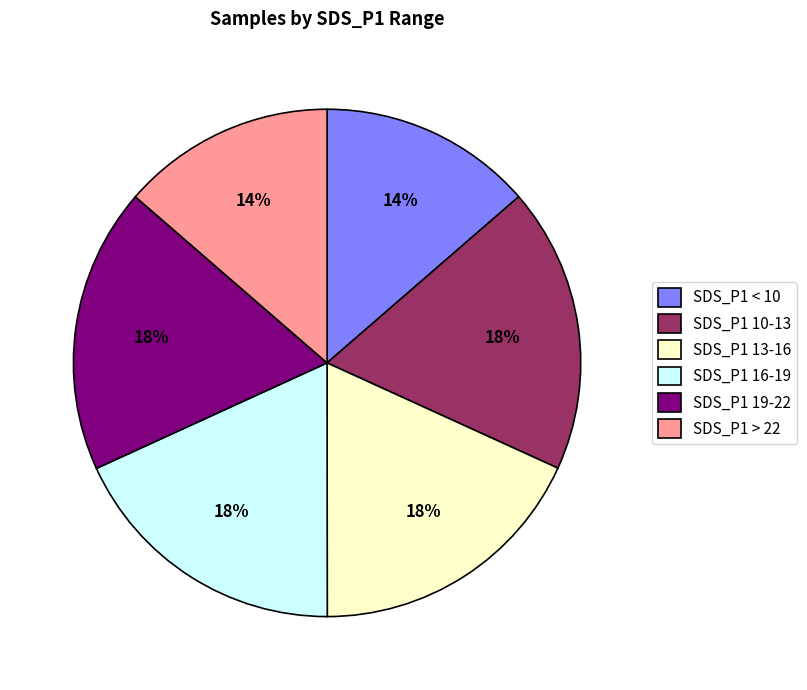

Is the sum of SDS_P1 10-13 and SDS_P1 19-22 greater than half?

No